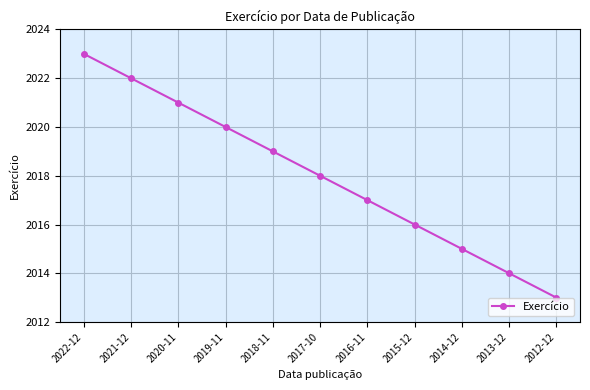

Count the number of categories in the chart.

11